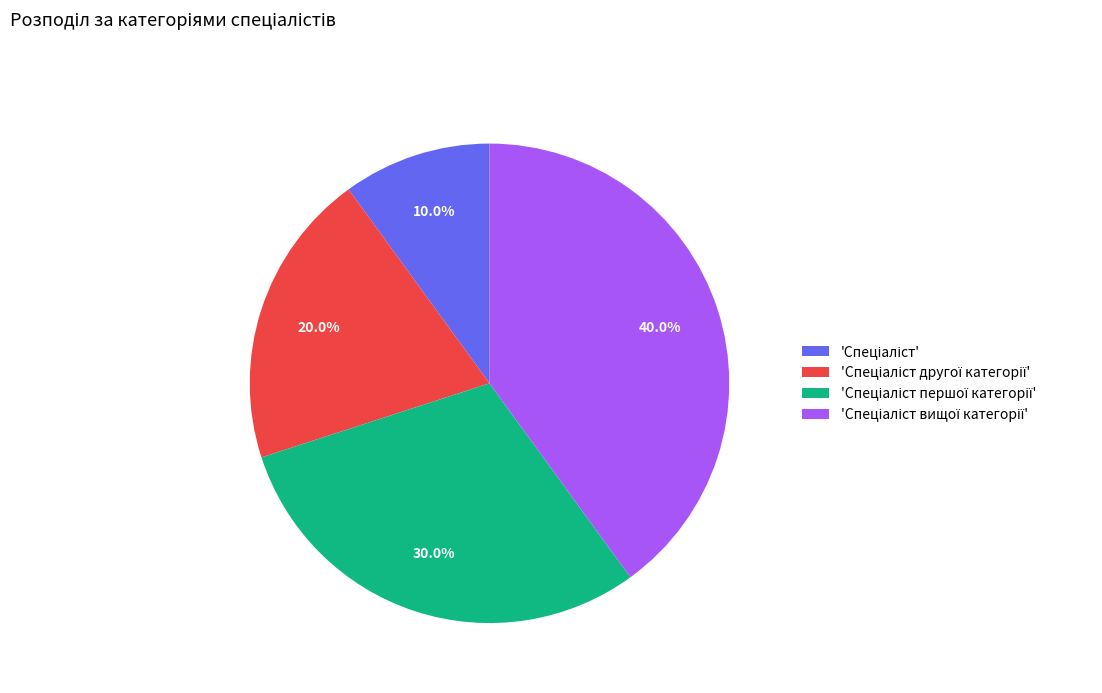

Is there a majority slice in this chart?

No